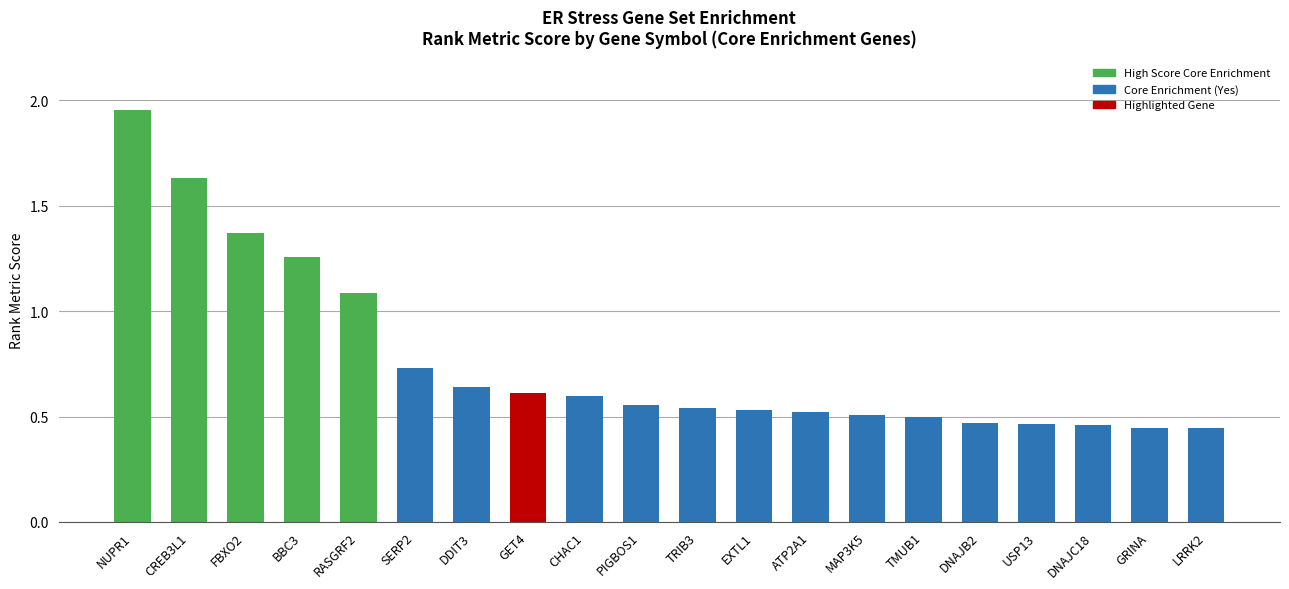

Which label corresponds to the largest value in the chart?

NUPR1